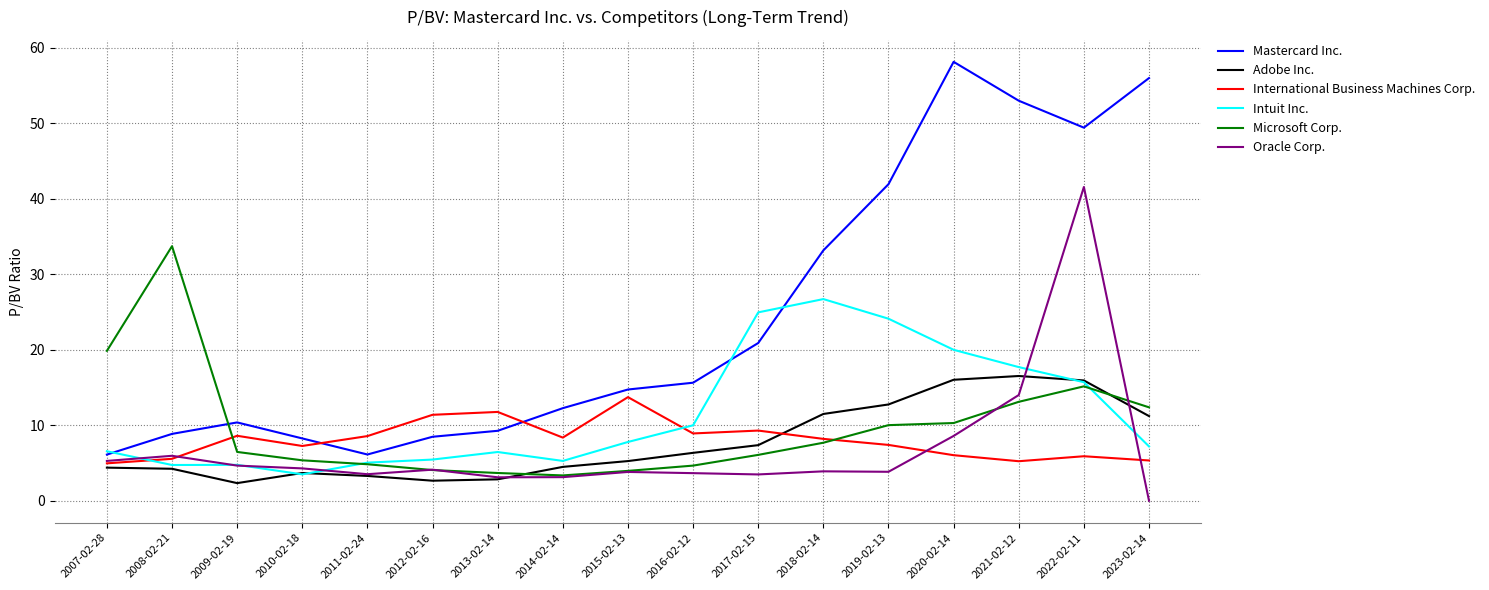

Is the value of International Business Machines Corp. at 2023-02-14 greater than the value of Adobe Inc. at 2010-02-18?

Yes